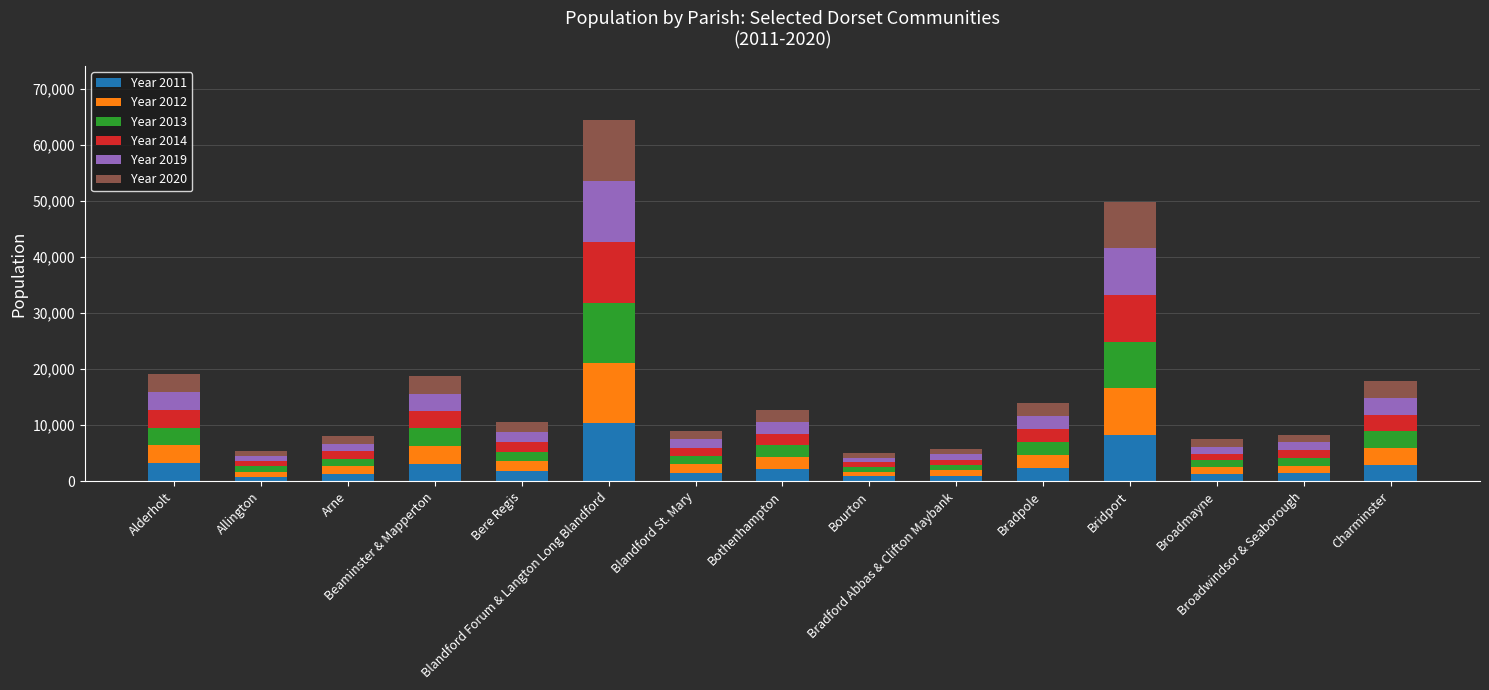

At how many categories does at least one series exceed 8264?

2